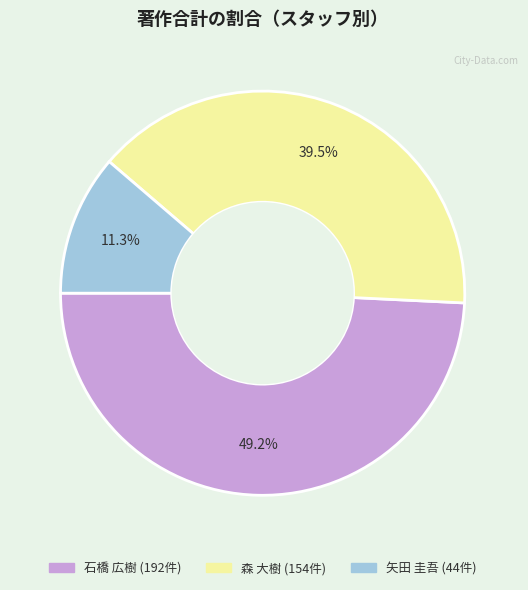

Is there a majority slice in this chart?

No